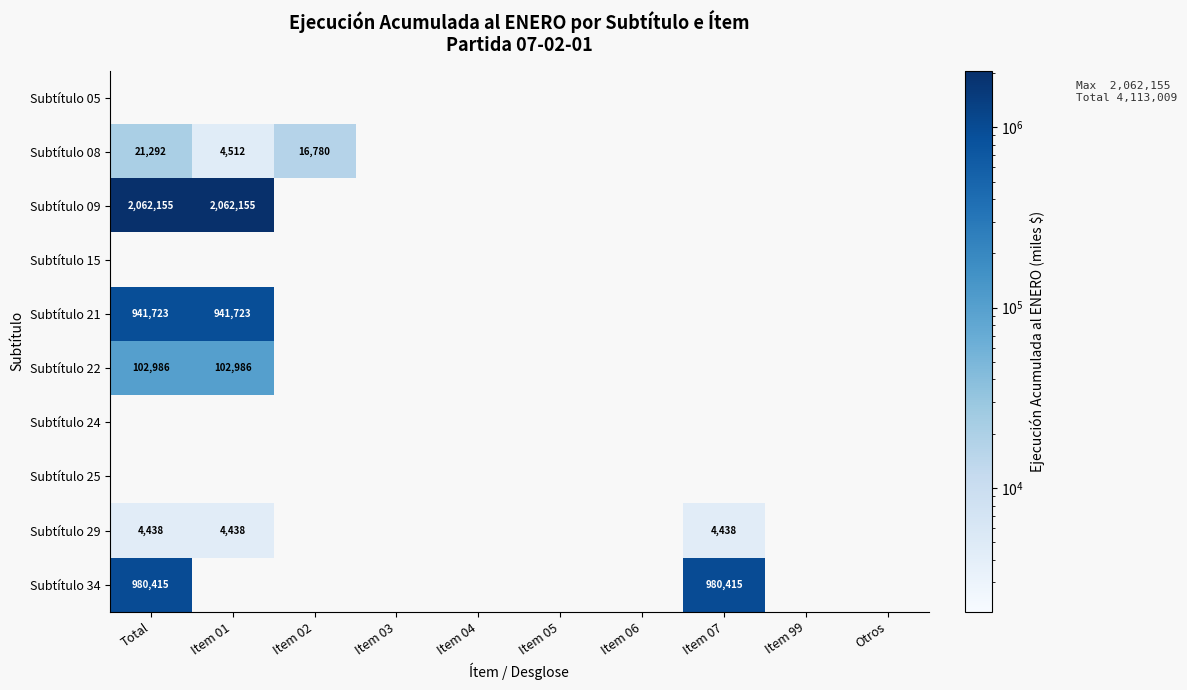

The value of Subtítulo 29 at Total is 4438. True or false?

True